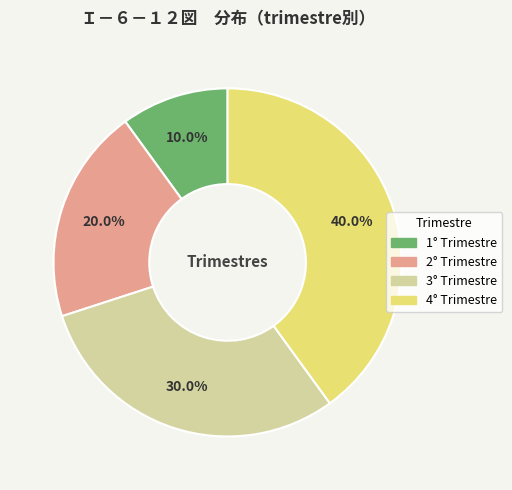

To the nearest percent, what is the average slice percentage?

25%